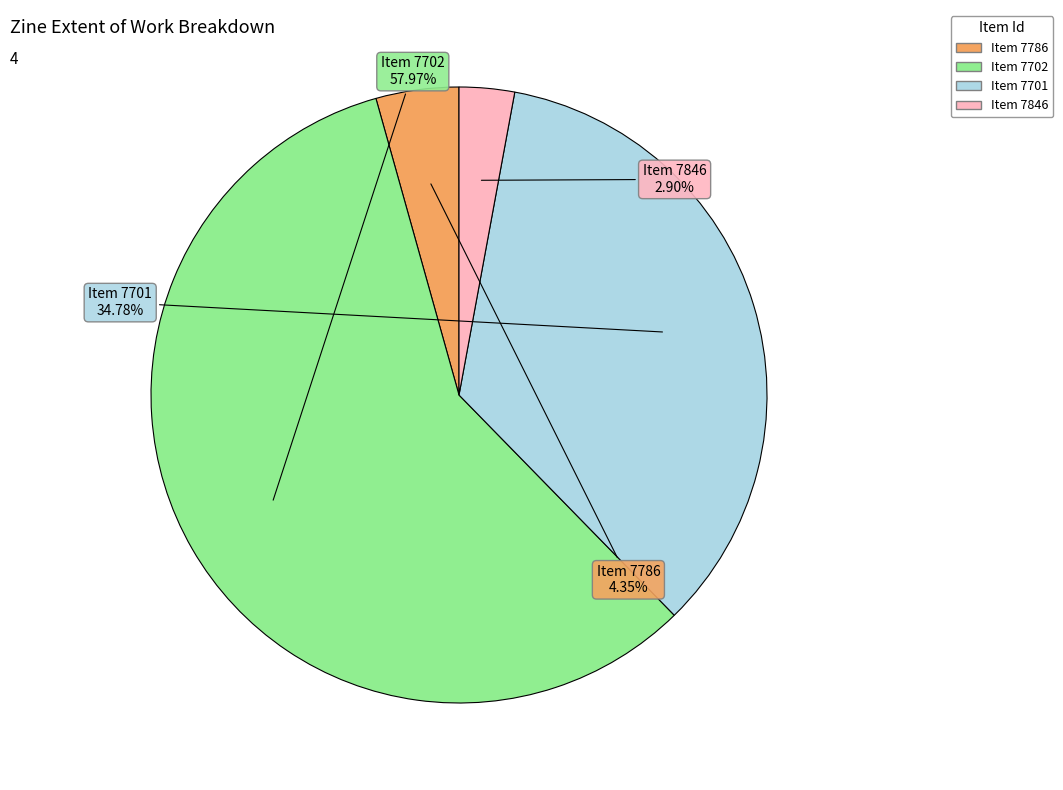

Is there any slice that represents more than half of the pie?

Yes